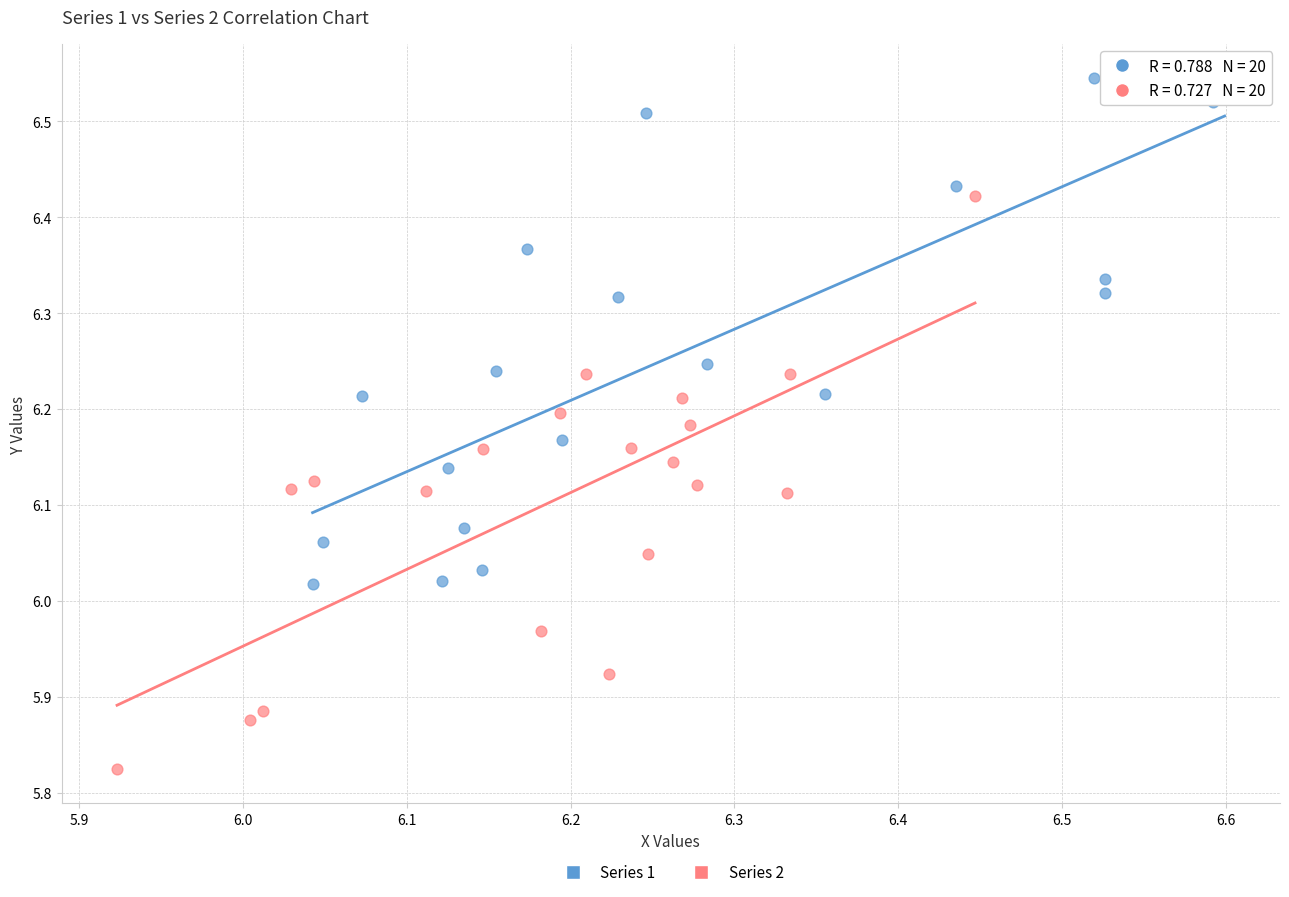

Which series contains the lowest Y value?

Series 2